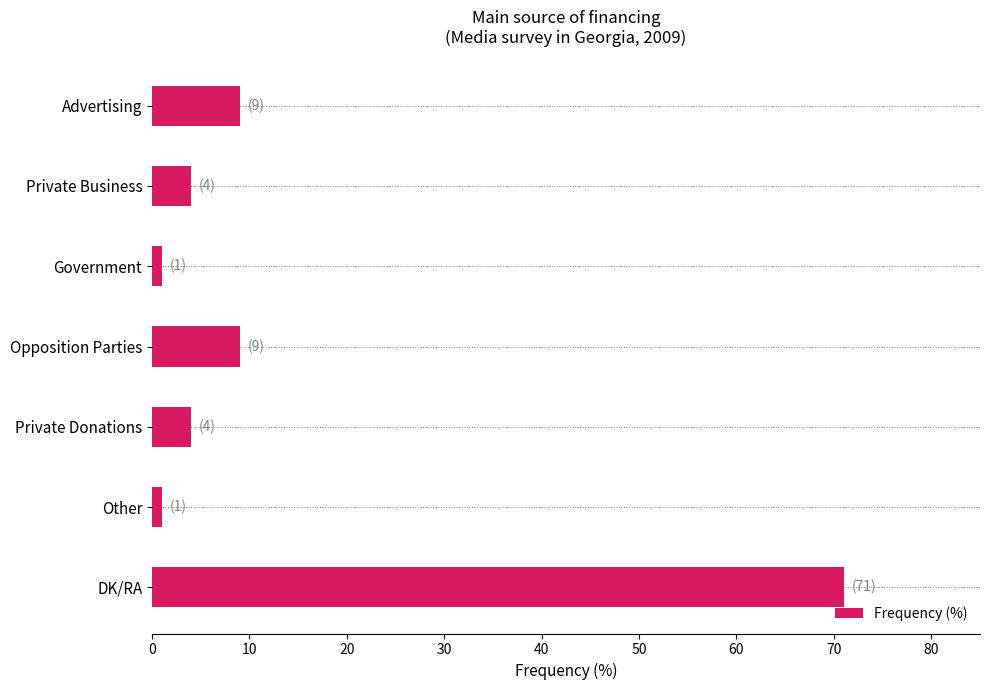

Which label corresponds to the largest value in the chart?

DK/RA